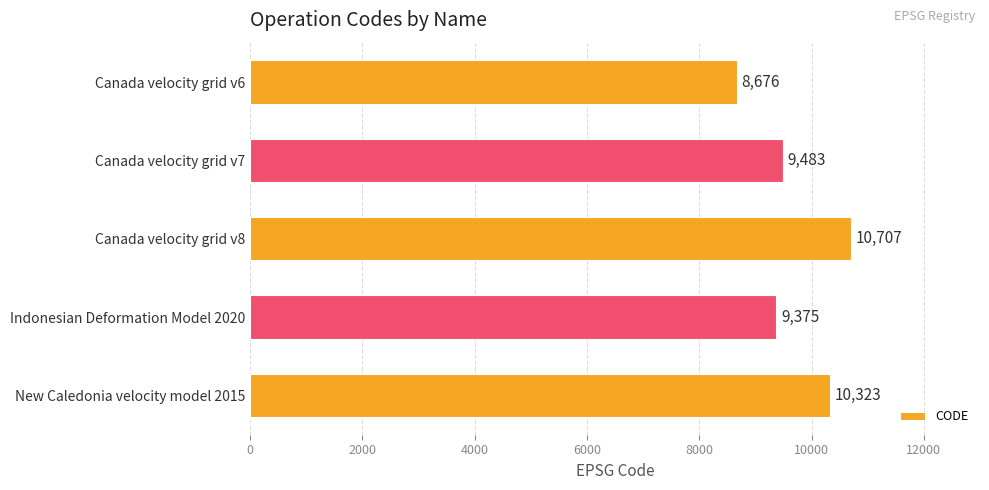

At which label is the value closest to 9691?

Canada velocity grid v7